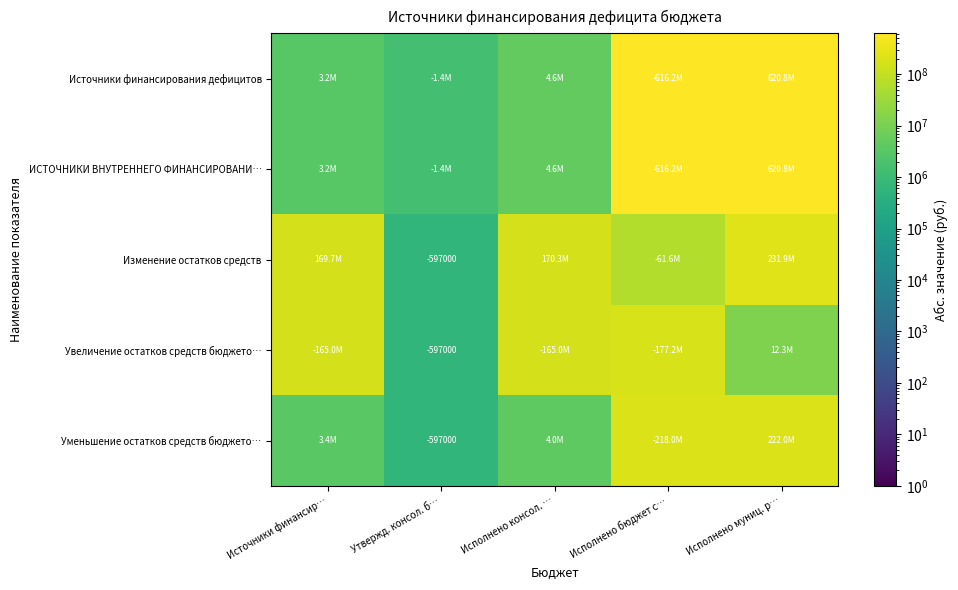

Count the number of data series in this chart.

5